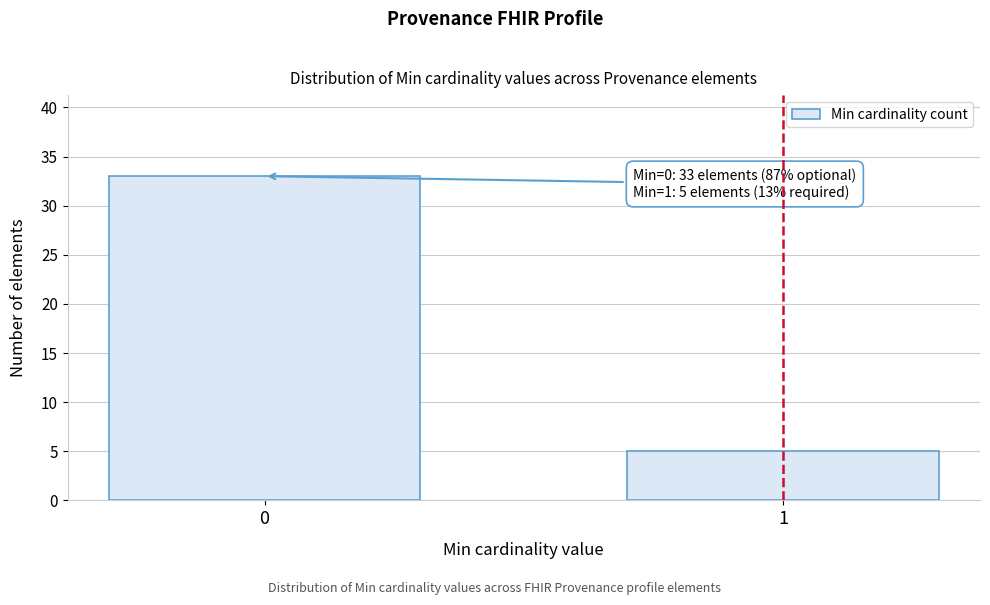

Reading left to right, list all the values displayed in this chart.

33	5